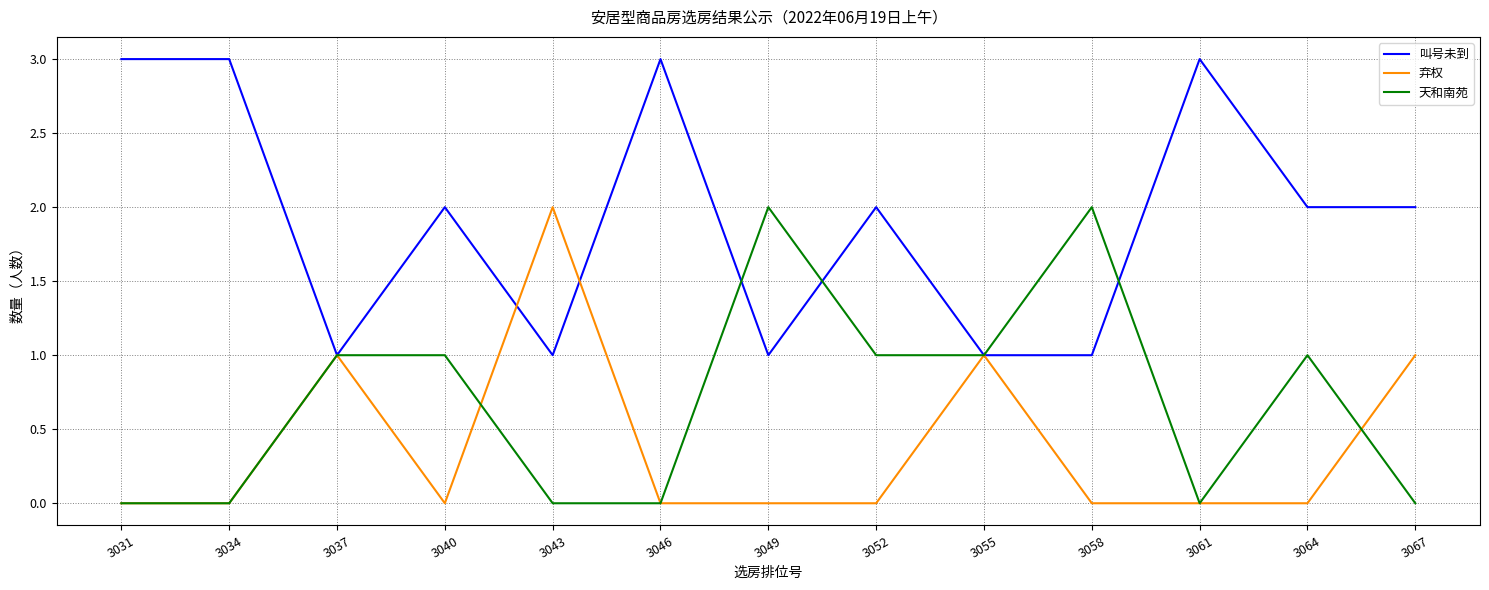

The value of 天和南苑 at 3046 is 1. True or false?

False